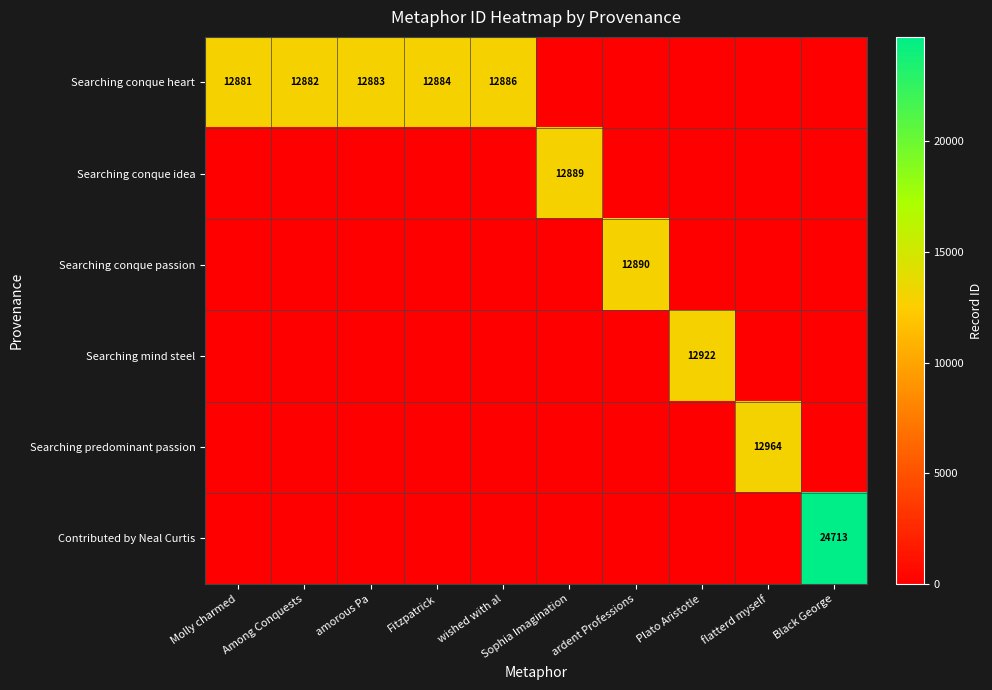

What is the sum of all Searching predominant passion values?

12964